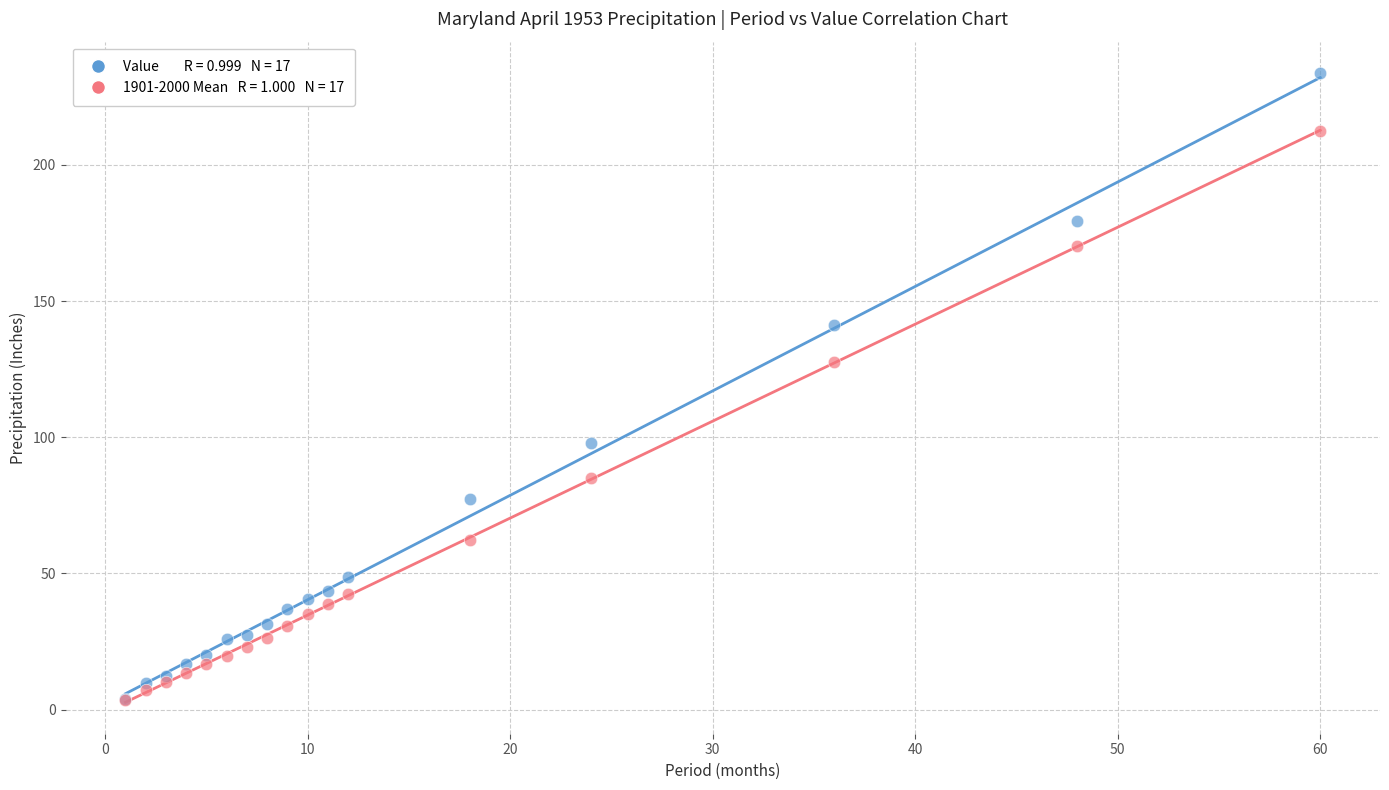

Across all series, what Y value is closest to 118?

127.7